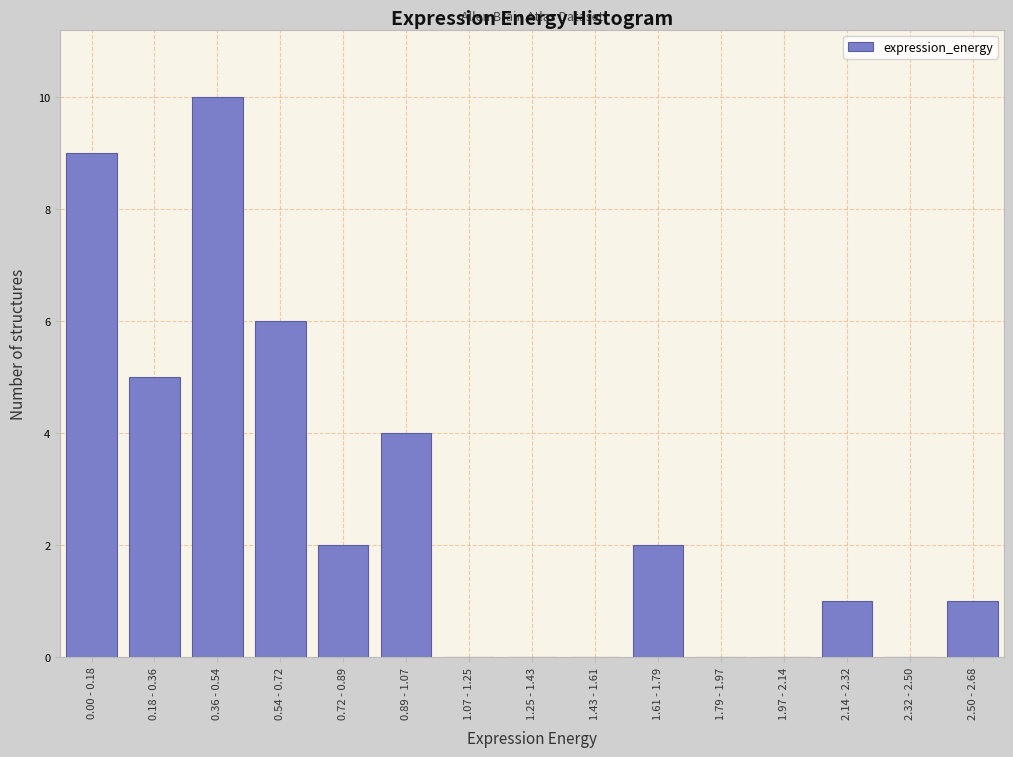

Reading left to right, extract all data points from this chart.

0.00 - 0.18=9	0.18 - 0.36=5	0.36 - 0.54=10	0.54 - 0.72=6	0.72 - 0.89=2	0.89 - 1.07=4	1.07 - 1.25=0	1.25 - 1.43=0	1.43 - 1.61=0	1.61 - 1.79=2	1.79 - 1.97=0	1.97 - 2.14=0	2.14 - 2.32=1	2.32 - 2.50=0	2.50 - 2.68=1